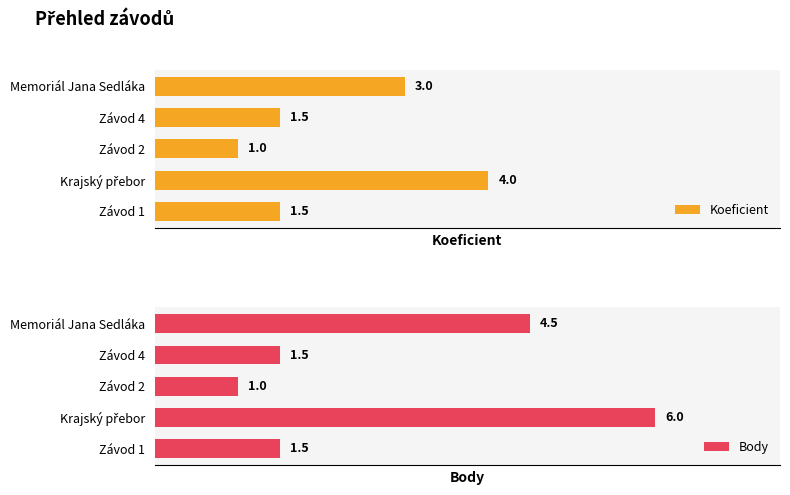

Count the Koeficient values in the range 1 to 3.

4